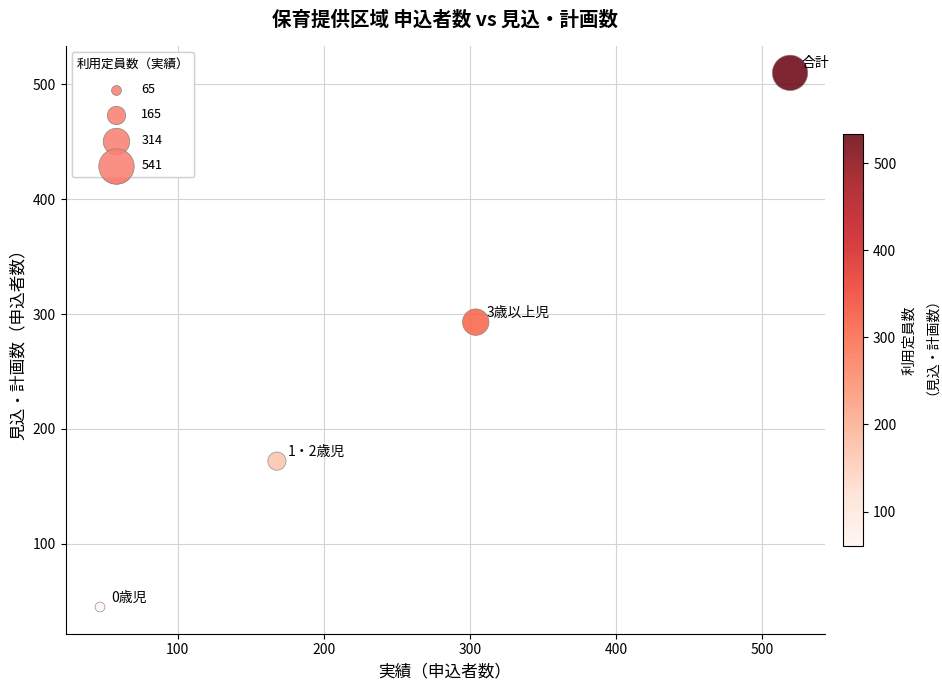

What Y value in the scatter plot is closest to 277?

293